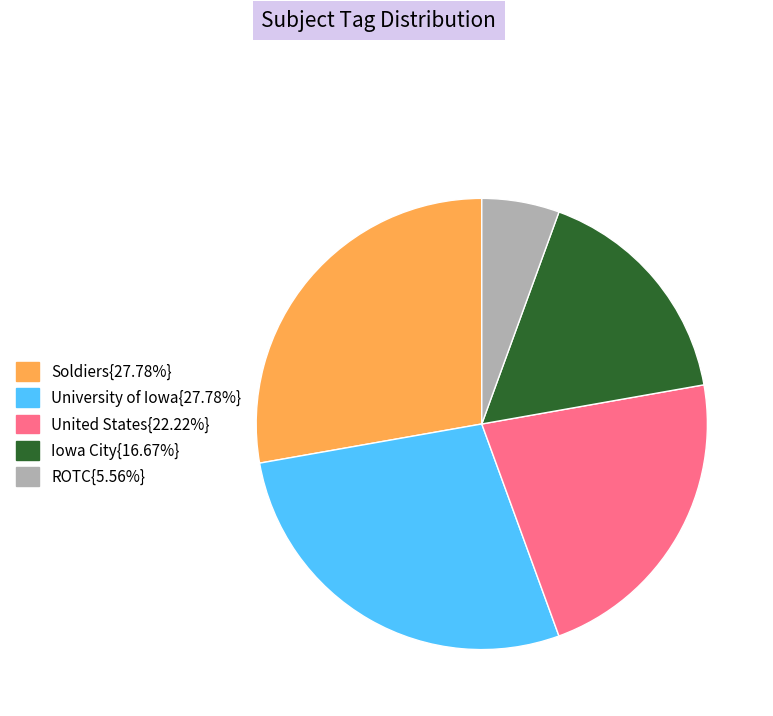

Is the sum of Iowa City{16.67%} and United States{22.22%} greater than half?

No